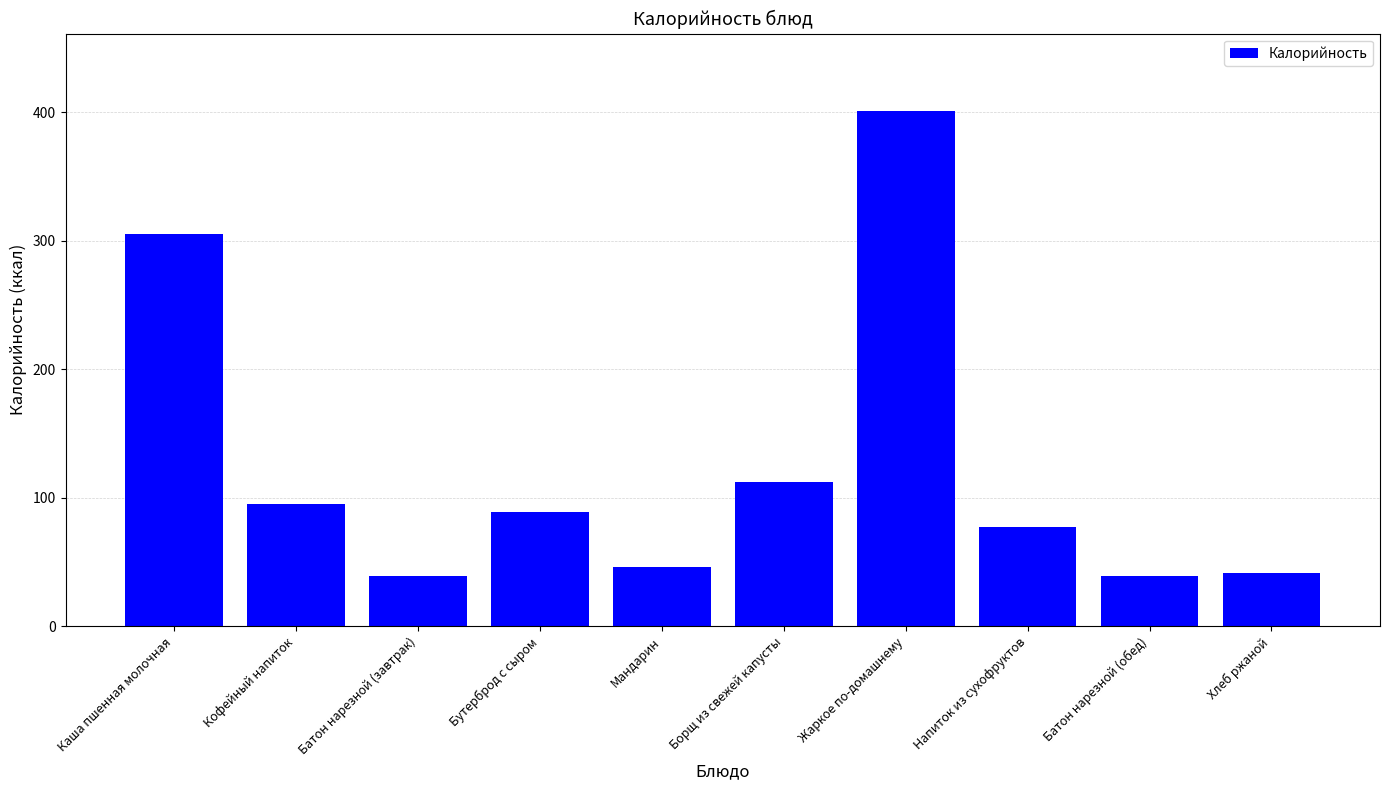

Reading right to left, what are all the values shown in this chart?

Хлеб ржаной=41	Батон нарезной (обед)=39	Напиток из сухофруктов=77	Жаркое по-домашнему=401	Борщ из свежей капусты=112	Мандарин=46	Бутерброд с сыром=89	Батон нарезной (завтрак)=39	Кофейный напиток=95	Каша пшенная молочная=305